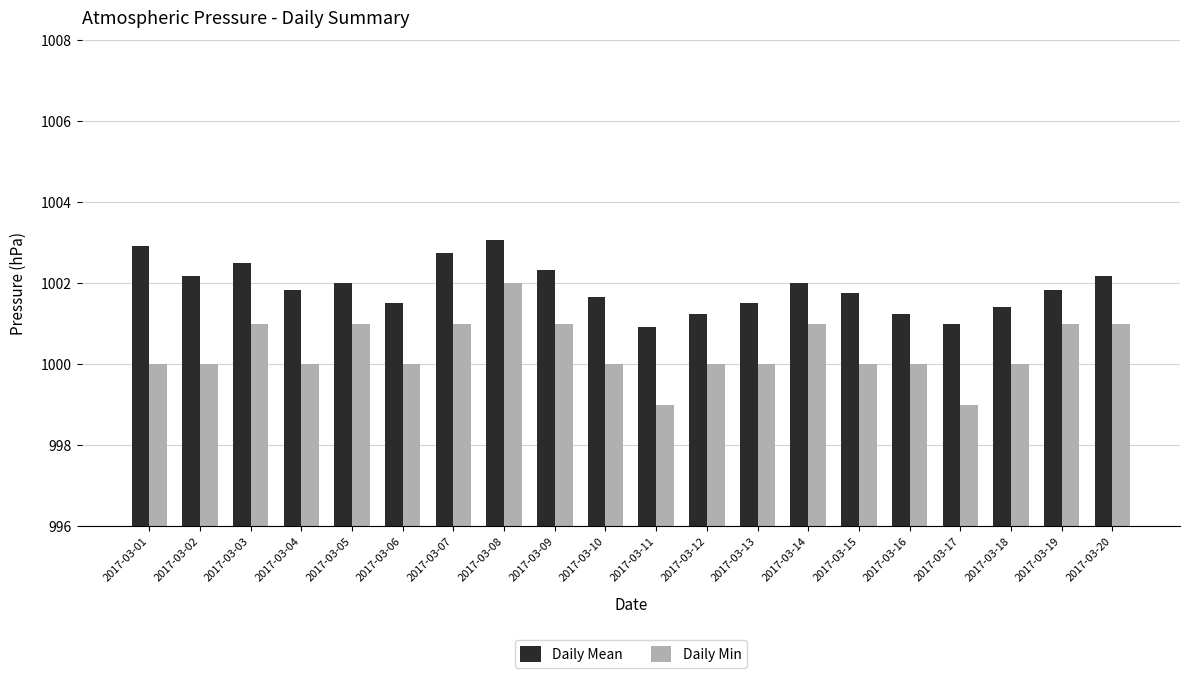

What is the difference between the maximum and minimum values in the Daily Mean series?

2.2